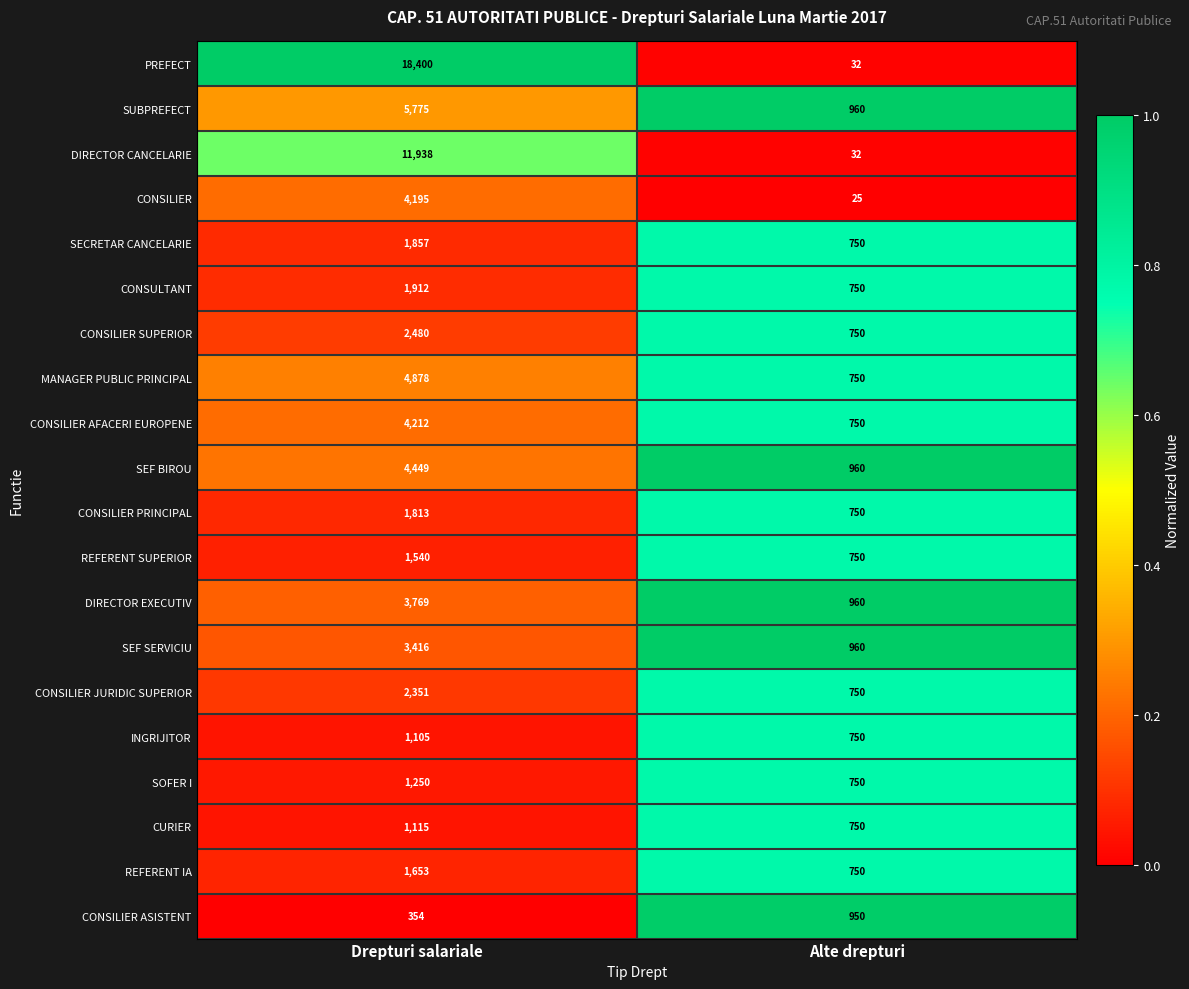

What is the approximate value of SECRETAR CANCELARIE at Alte drepturi?

750